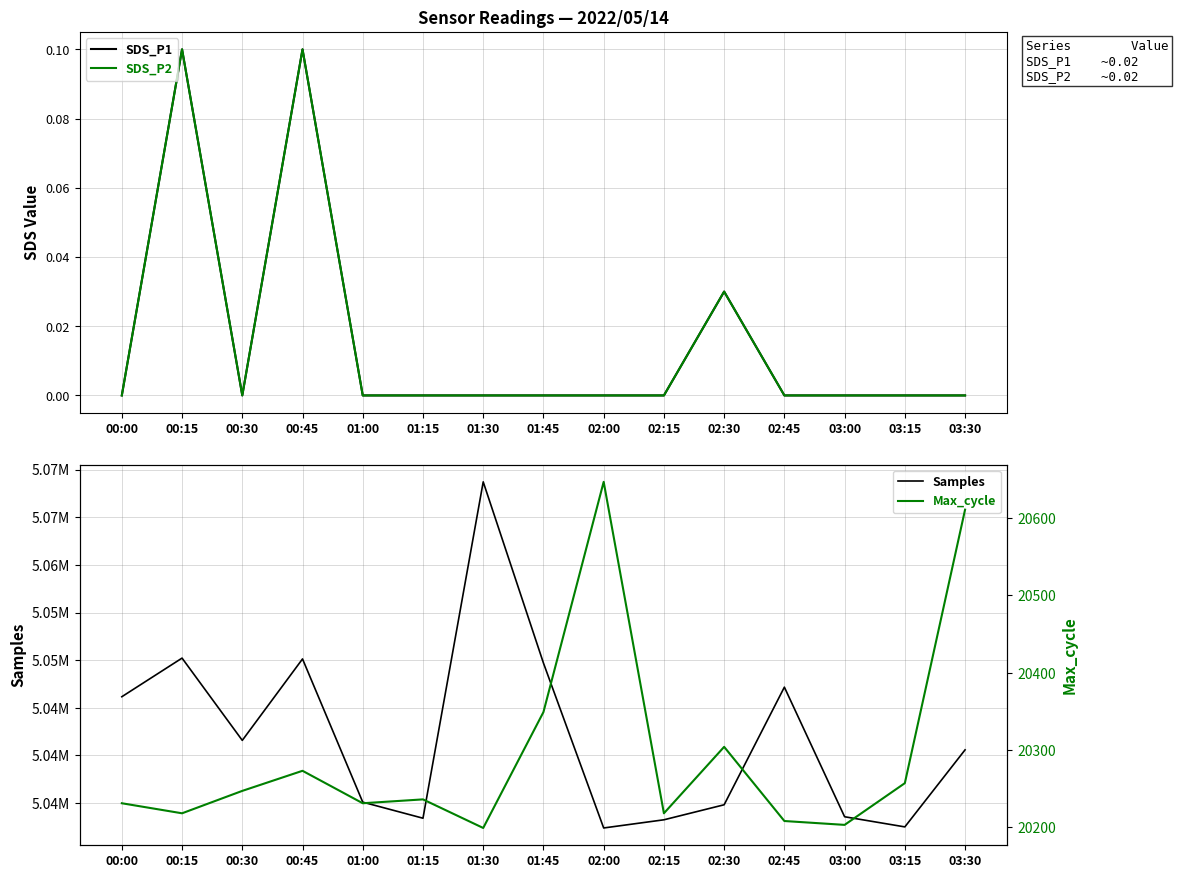

List the series in order of their peak value, highest first.

Samples, Max_cycle, SDS_P1, SDS_P2